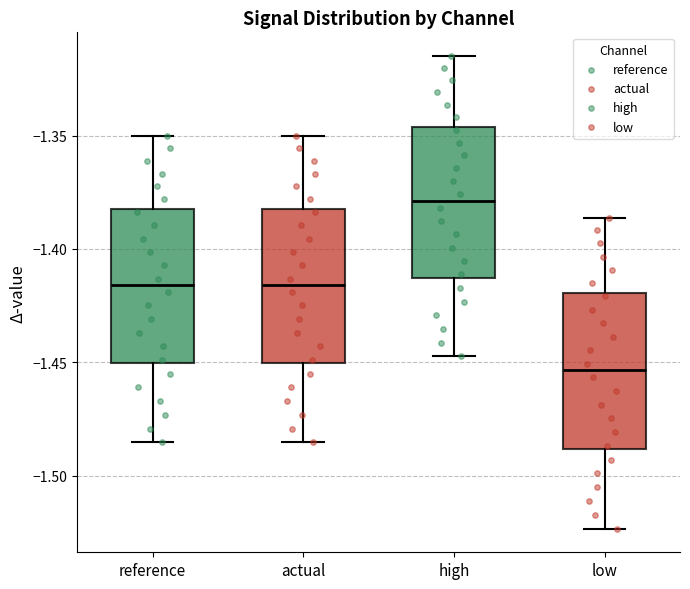

Reading left to right, transcribe this box plot: for each box, give where its median line is, the range the box spans, and where its two whiskers end, as read against the y-axis. The values are not printed on the chart, so give them approximately, as read against the axis.

reference: median -1.415, box -1.450 to -1.380, whiskers -1.485 to -1.350
actual: median -1.415, box -1.450 to -1.380, whiskers -1.485 to -1.350
high: median -1.380, box -1.415 to -1.345, whiskers -1.445 to -1.315
low: median -1.455, box -1.490 to -1.420, whiskers -1.525 to -1.385